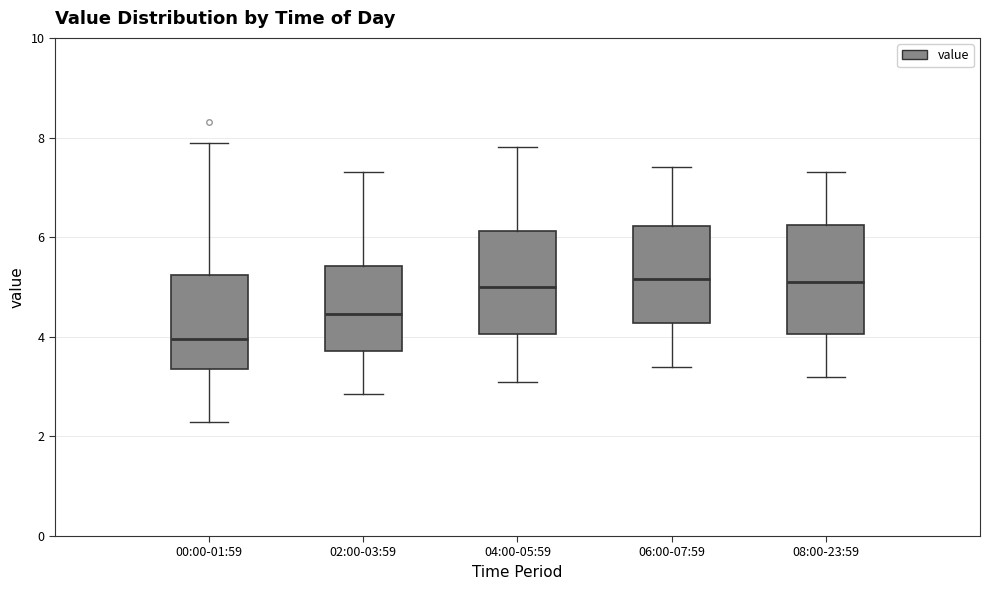

Reading left to right, transcribe this box plot: for each box, give where its median line is, the range the box spans, and where its two whiskers end, as read against the y-axis. The values are not printed on the chart, so give them approximately, as read against the axis.

00:00-01:59: median 4.0, box 3.4 to 5.2, whiskers 2.2 to 7.8
02:00-03:59: median 4.4, box 3.8 to 5.4, whiskers 2.8 to 7.4
04:00-05:59: median 5.0, box 4.0 to 6.2, whiskers 3.2 to 7.8
06:00-07:59: median 5.2, box 4.2 to 6.2, whiskers 3.4 to 7.4
08:00-23:59: median 5.2, box 4.0 to 6.2, whiskers 3.2 to 7.4